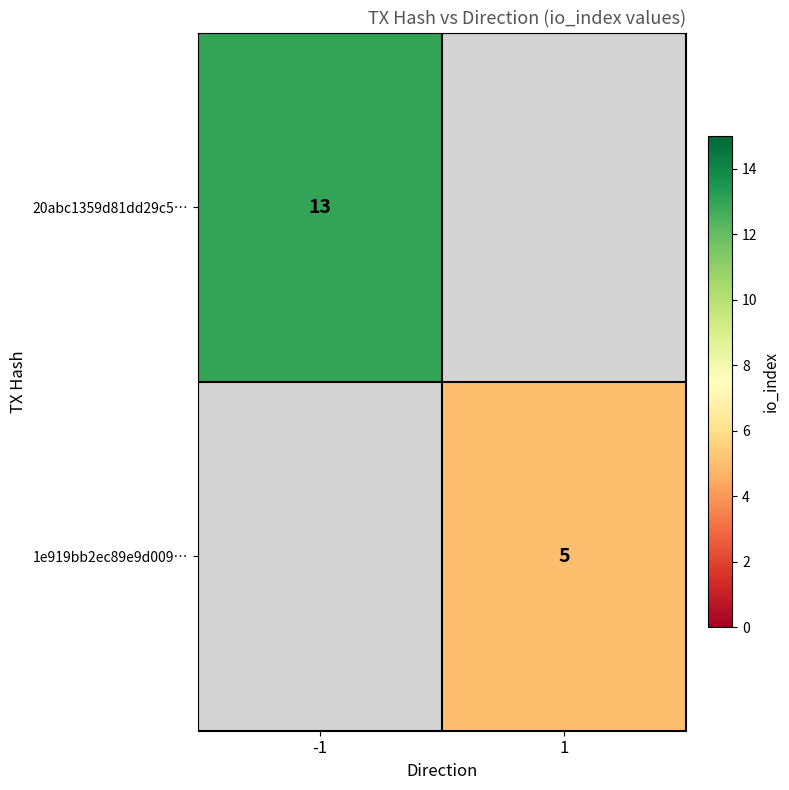

The value of 20abc1359d81dd29c5… at -1 is 13. True or false?

True